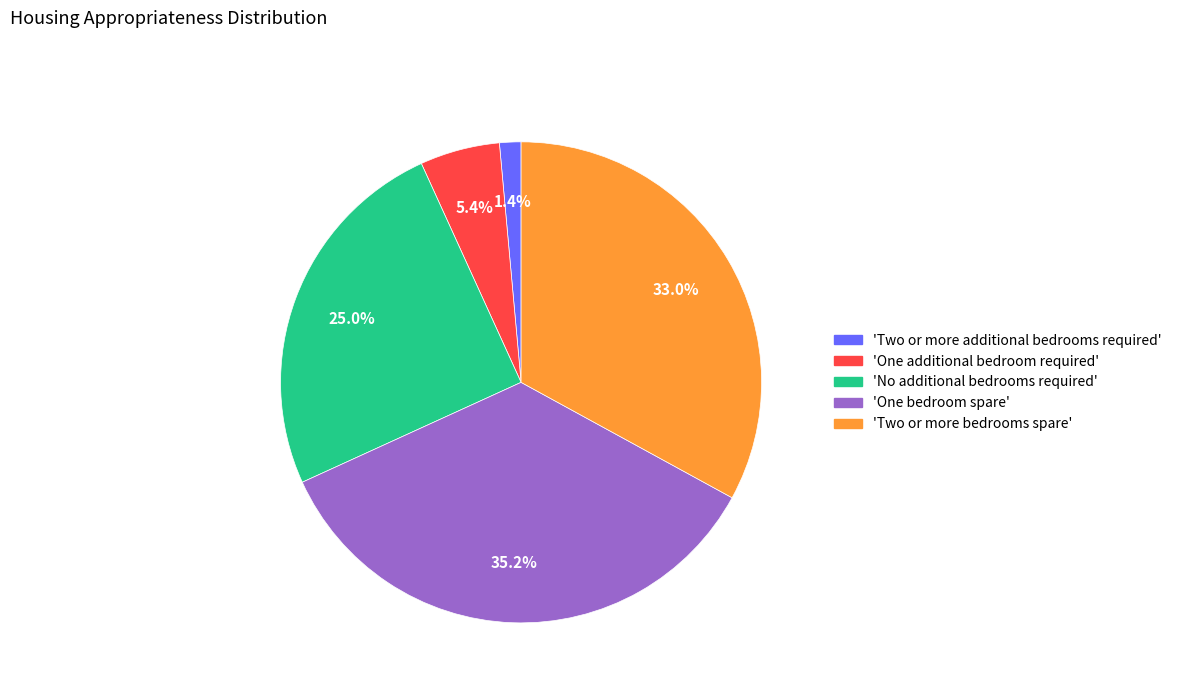

Between 'Two or more bedrooms spare' and 'One additional bedroom required', which is larger?

'Two or more bedrooms spare'